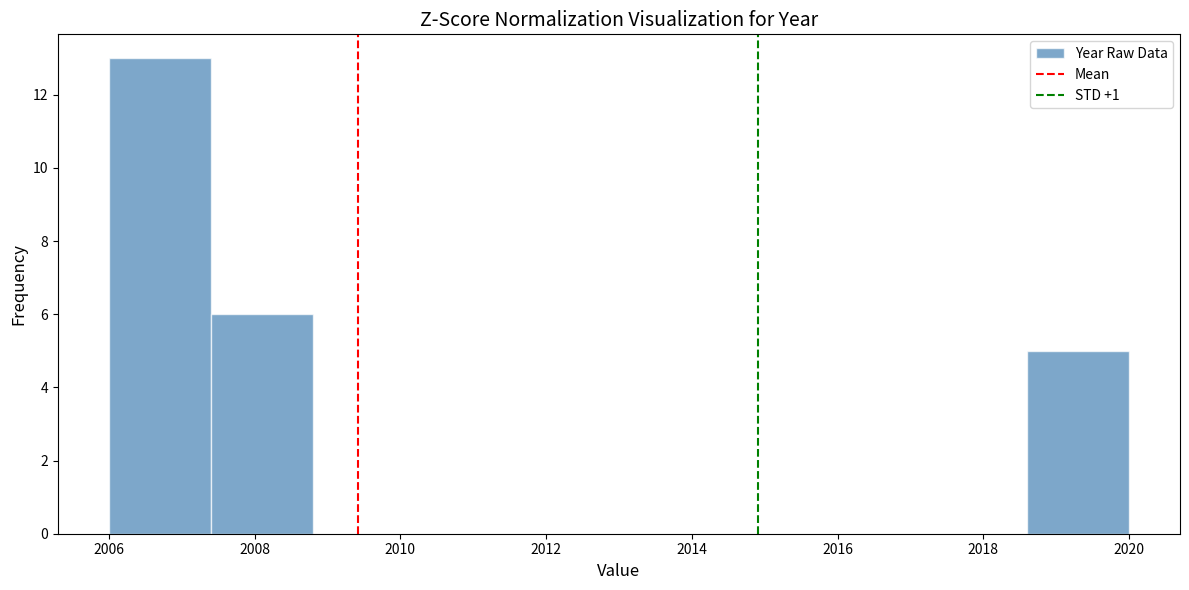

Reading left to right, list every bar in this chart as the range it spans on the x-axis followed by its height. The values are not printed on the chart, so give them approximately, as read against the axis.

2006.0 to 2007.4: 13
2007.4 to 2008.8: 6
2008.8 to 2010.2: 0
2010.2 to 2011.6: 0
2011.6 to 2013.0: 0
2013.0 to 2014.4: 0
2014.4 to 2015.8: 0
2015.8 to 2017.2: 0
2017.2 to 2018.6: 0
2018.6 to 2020.0: 5